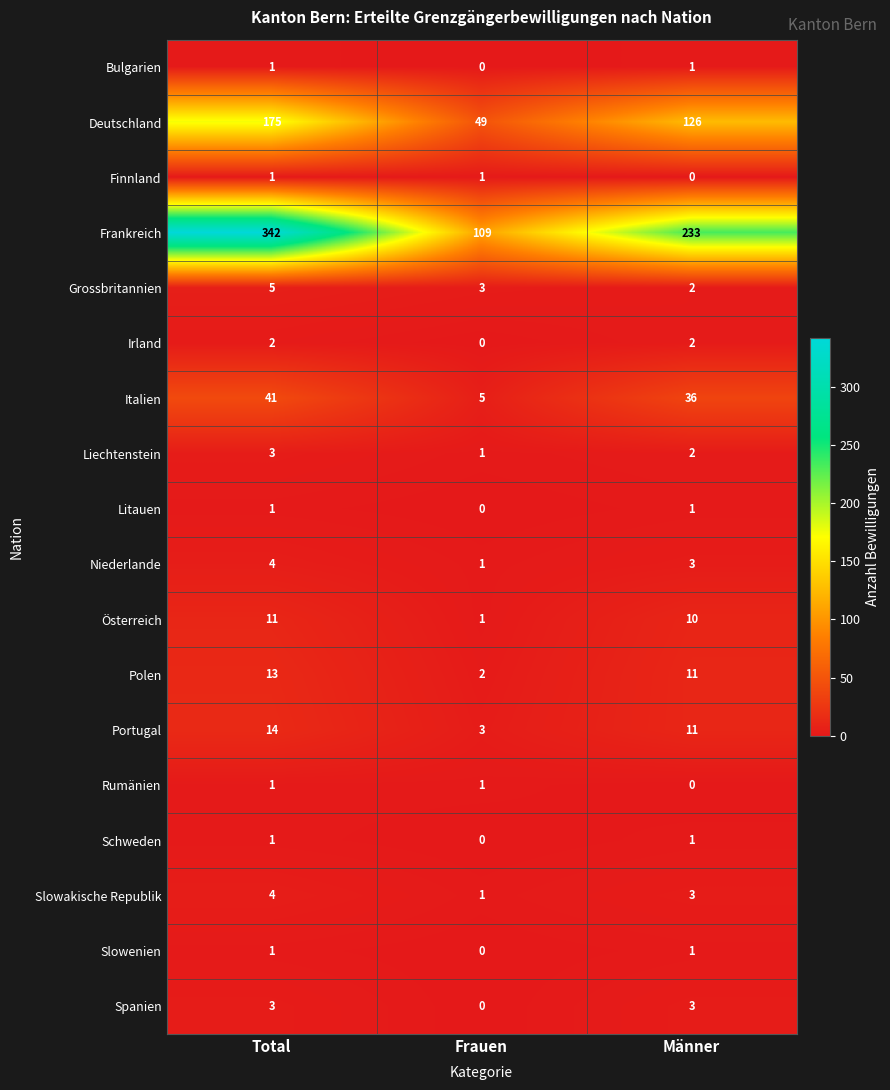

What is the greatest value displayed?

342